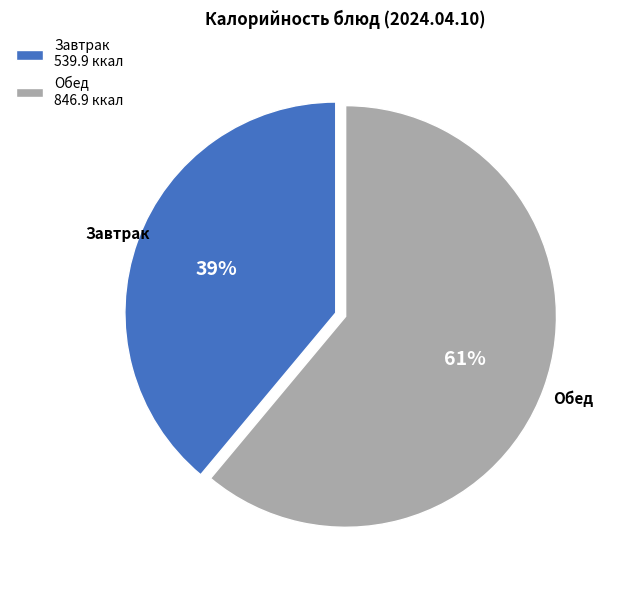

What is the smallest slice in the pie chart?

Завтрак 539.9 ккал